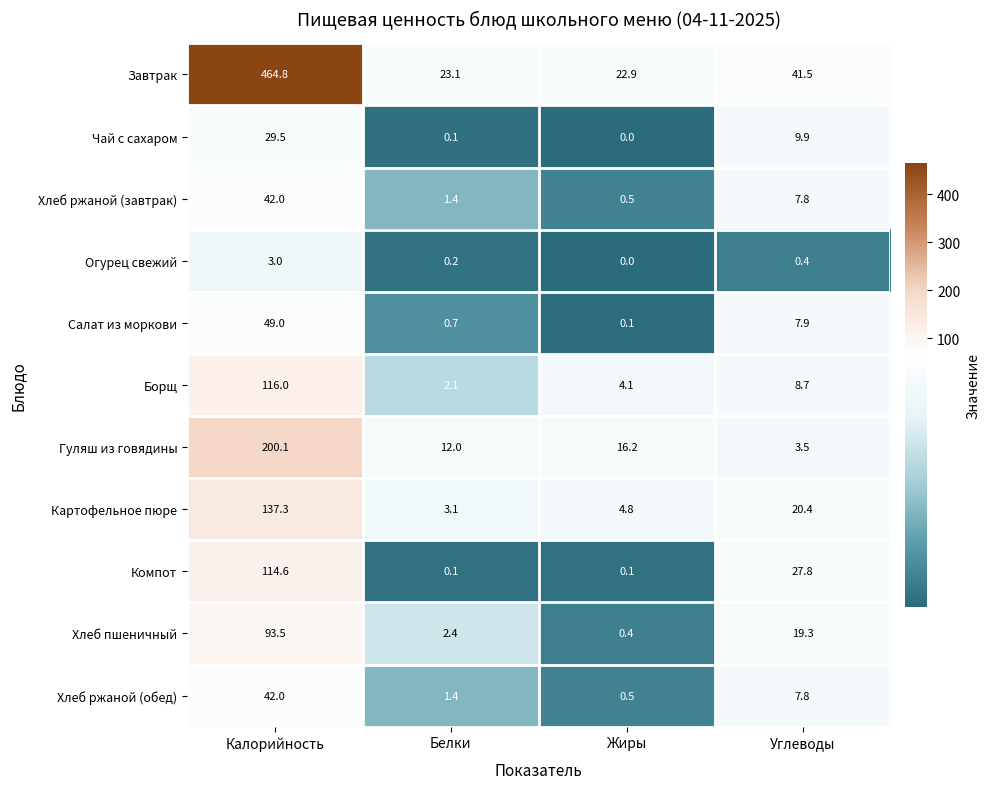

The value of Хлеб пшеничный at Калорийность is 130.8. True or false?

False